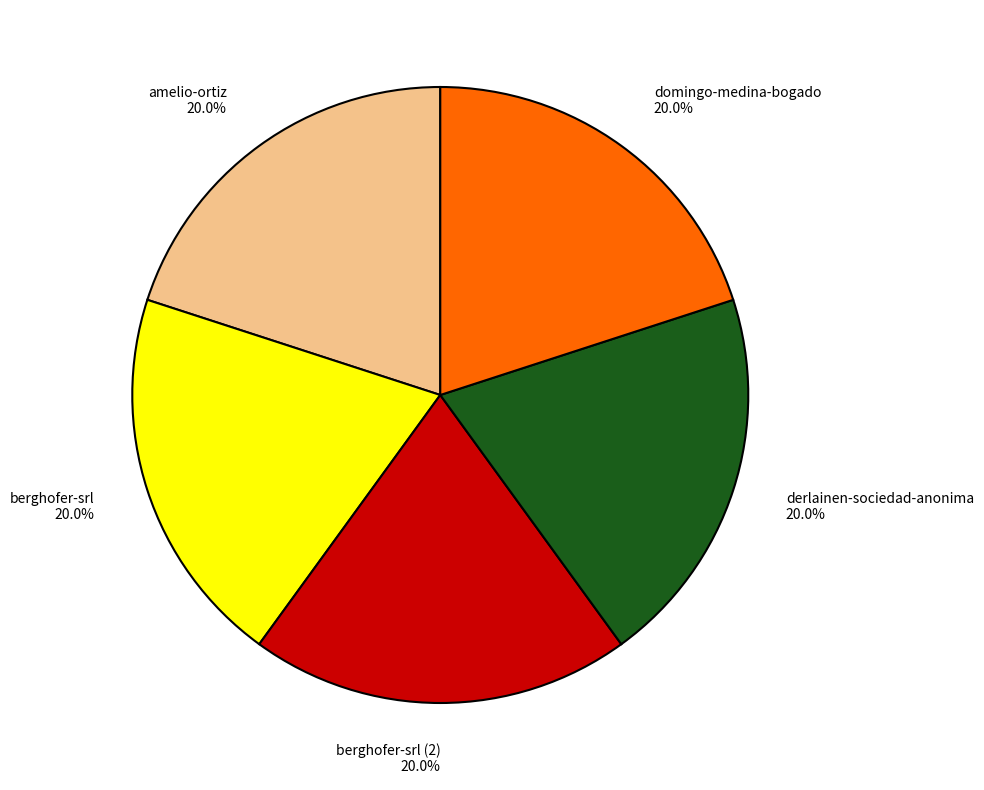

What percentage is NOT represented by berghofer-srl (2)?

80.0%